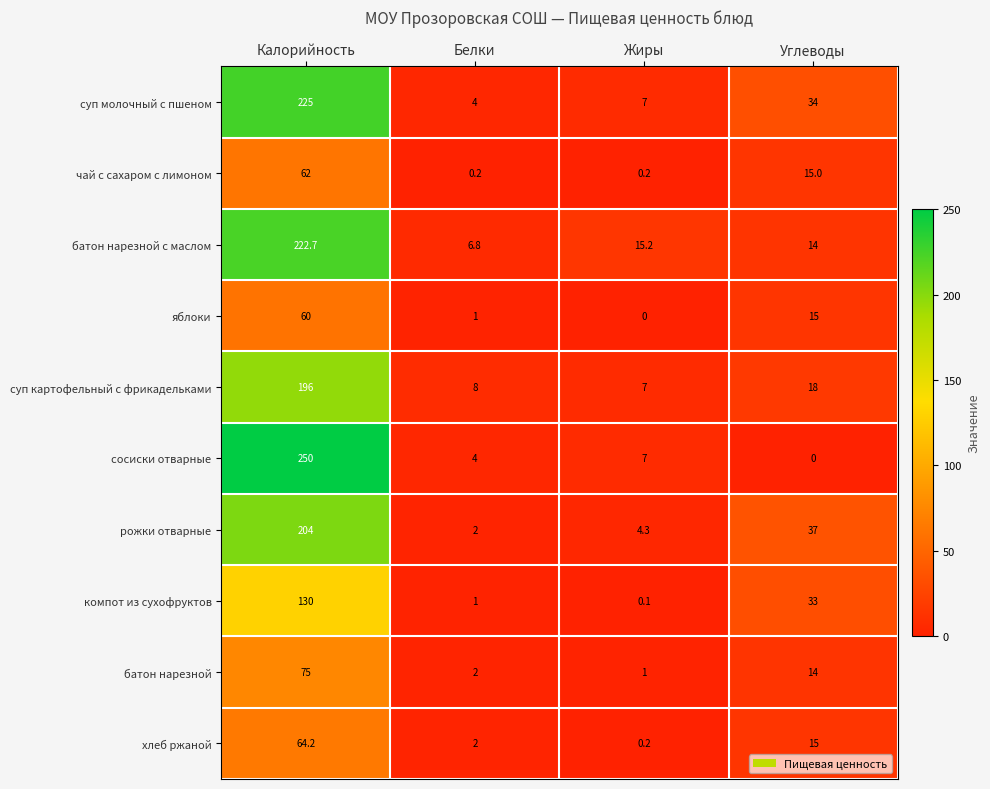

At which category is the sum across all series the highest?

Калорийность